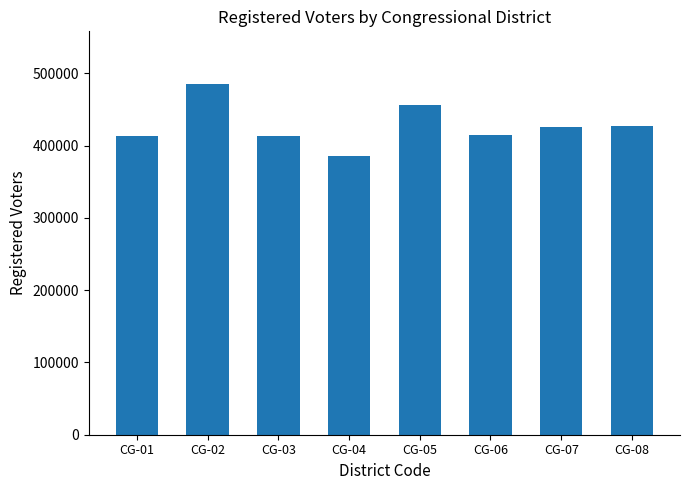

What is the value of the 3rd bar from the left?

413893